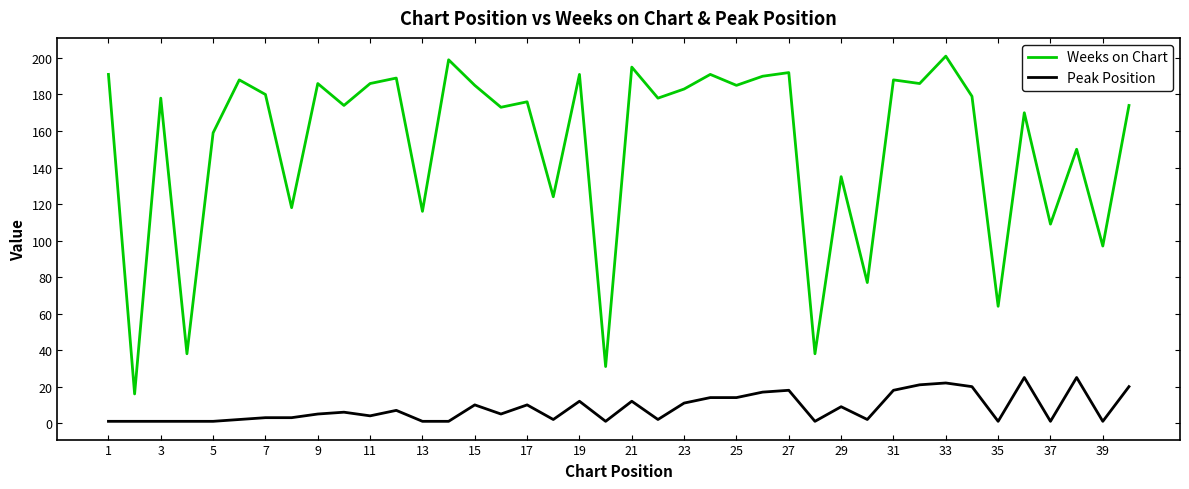

True or false: Weeks on Chart and Peak Position cross at least once.

False